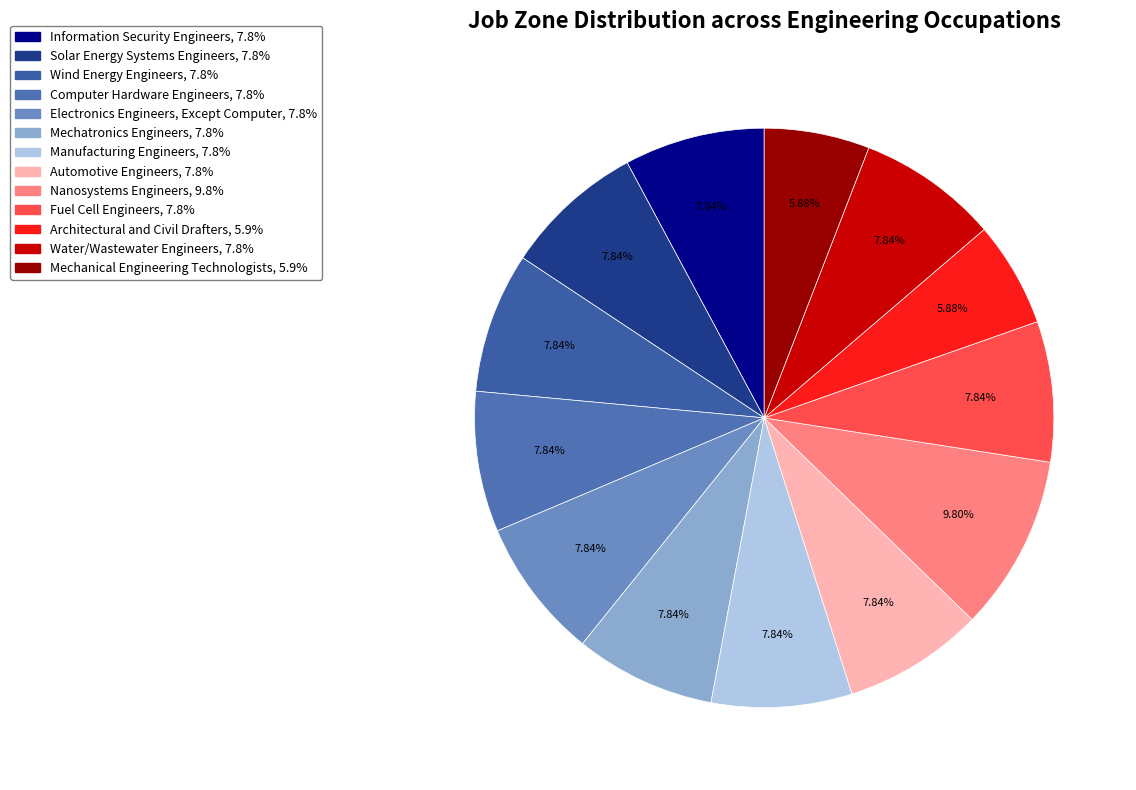

What is the total percentage of Water/Wastewater Engineers and Architectural and Civil Drafters?

13.7%